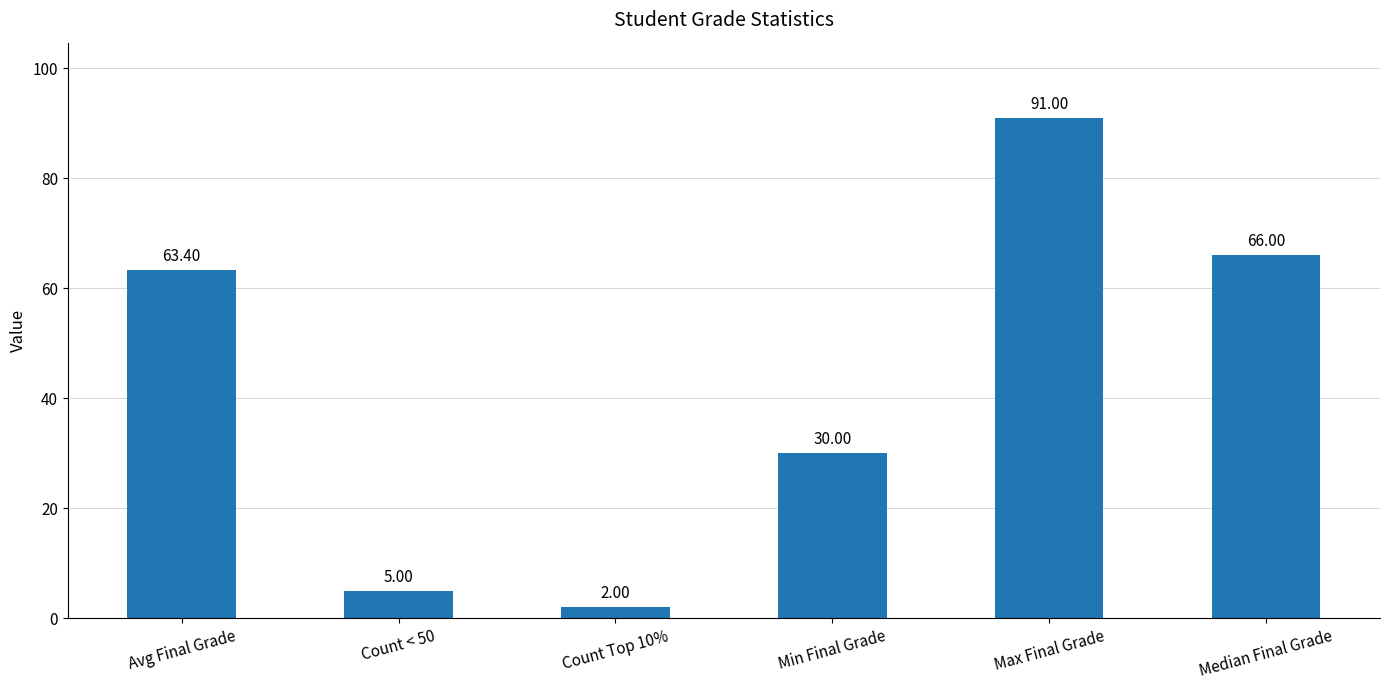

True or false: the data shows 8.7 at Count < 50.

False